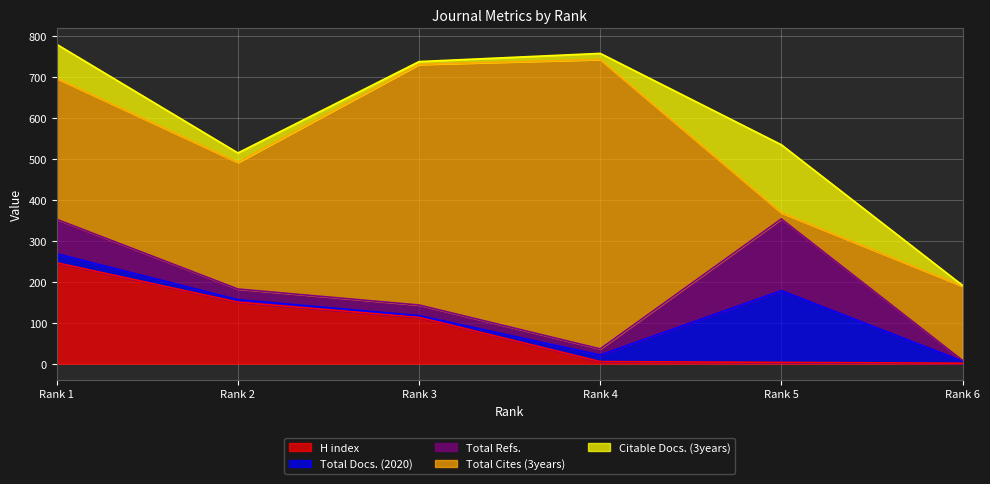

Reading right to left, list all the values displayed in this chart.

H index: 1	3	5	113	150	246
Total Docs. (2020): 5	175	16	4	6	22
Total Refs.: 2	175	15	26	26	84
Total Cites (3years): 181	15	706	587	309	344
Citable Docs. (3years): 2	166	15	7	23	83